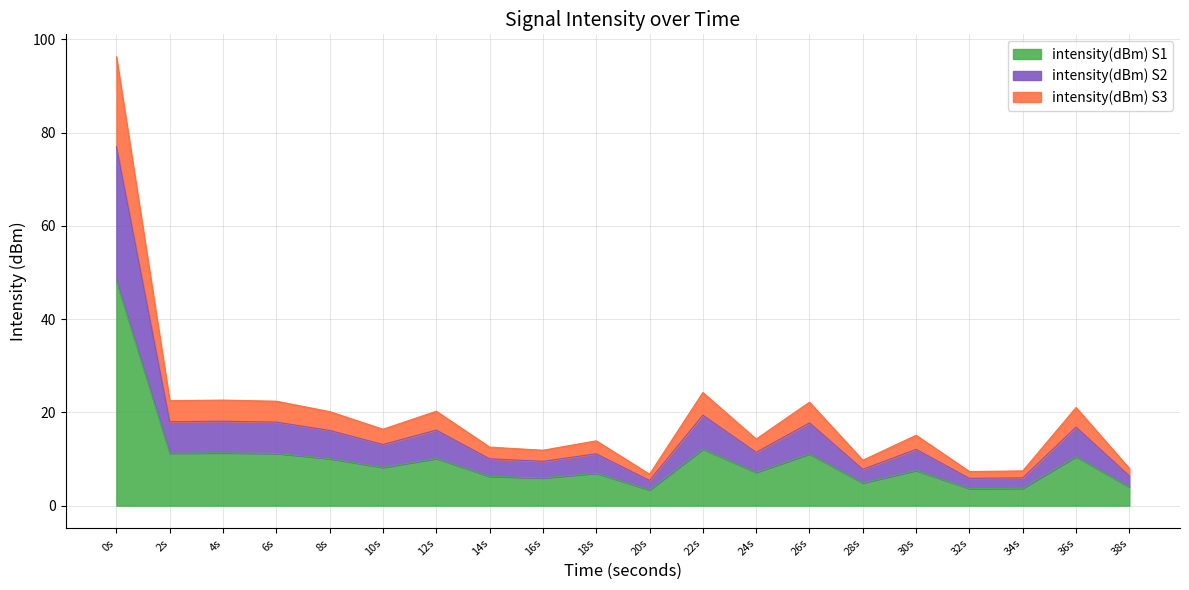

What is the change in value from 6s to 38s?

-7.2